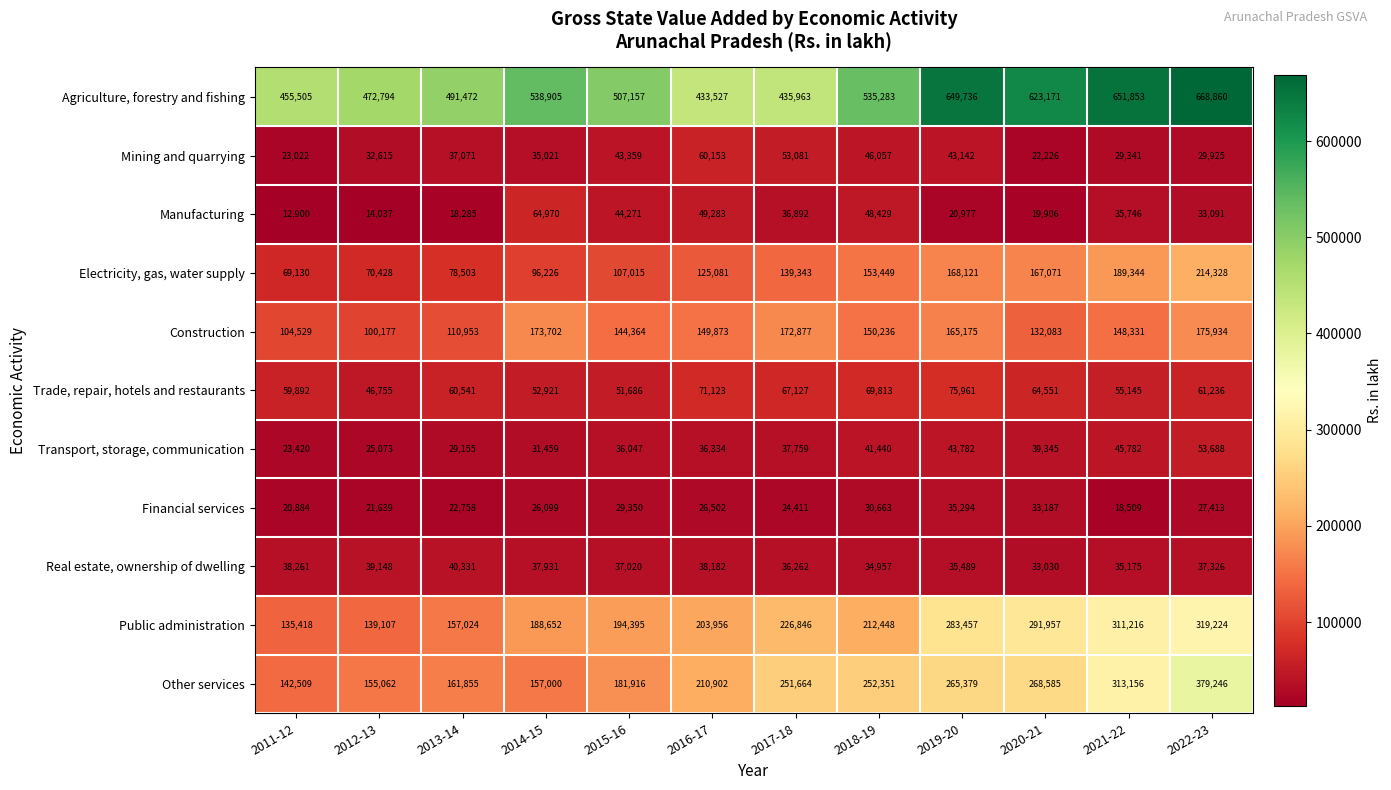

The value of Mining and quarrying at 2021-22 is 29341. True or false?

True